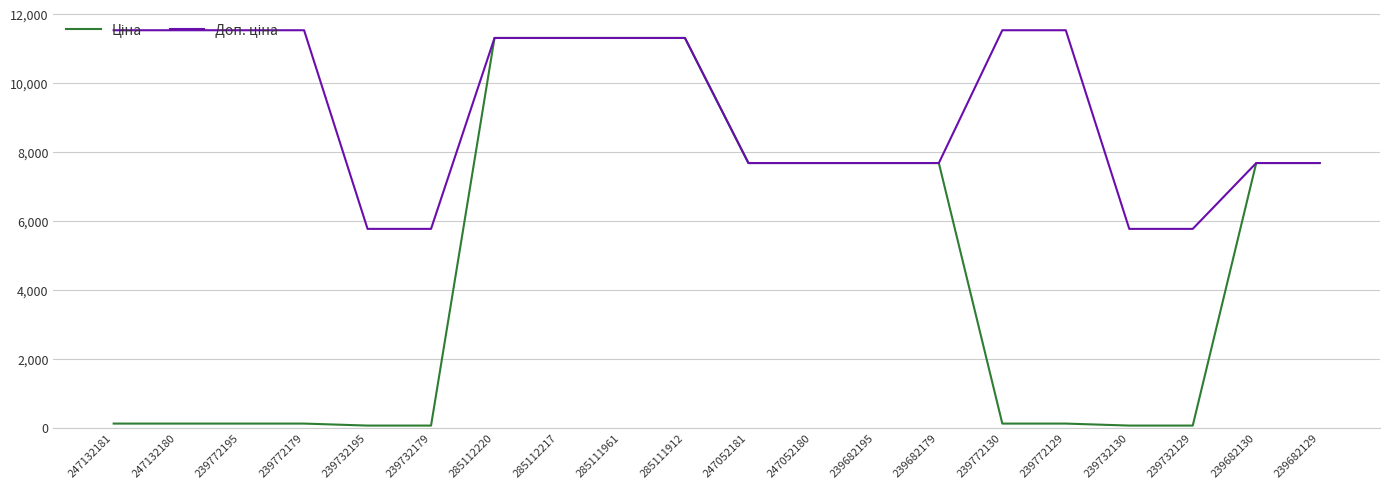

What is the greatest value displayed?

11537.0